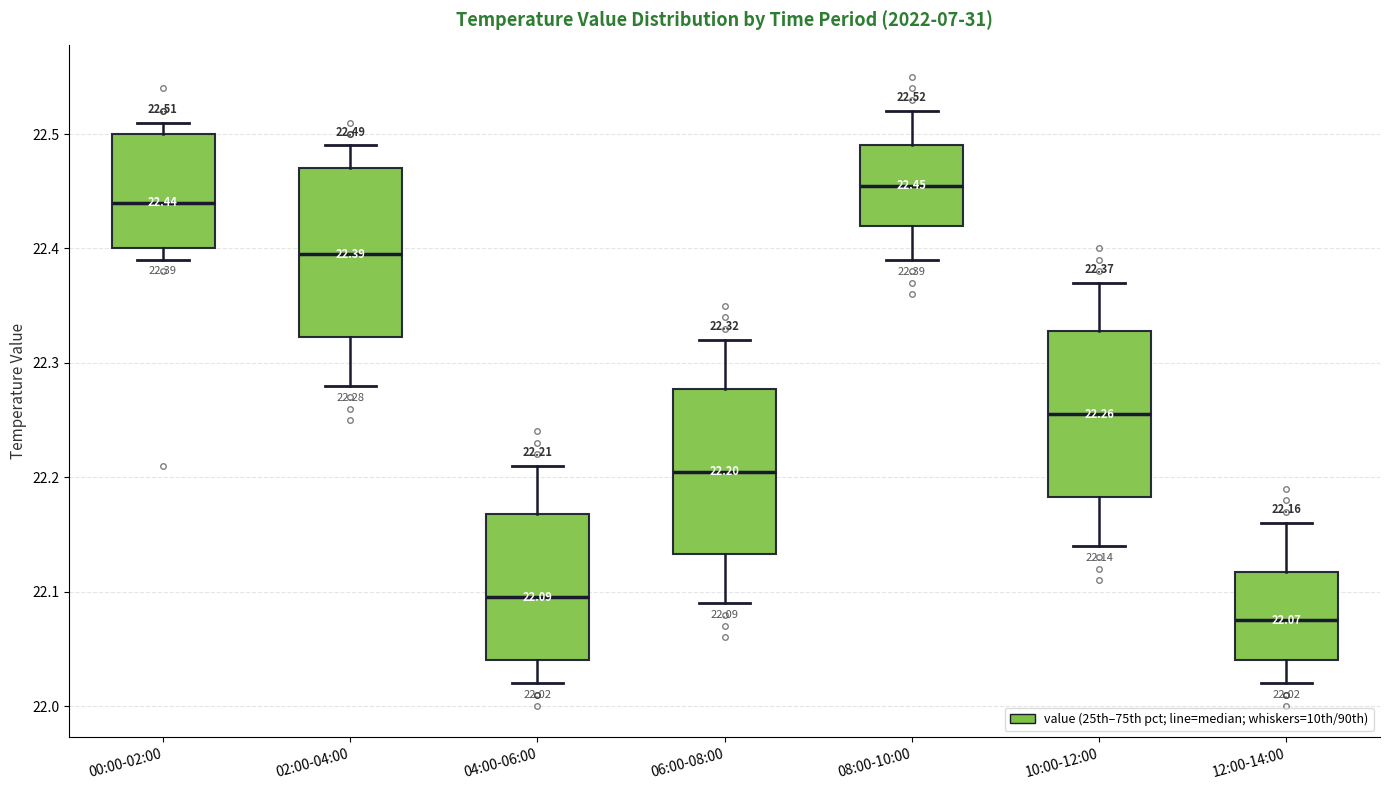

Which box has the lowest median line?

12:00-14:00